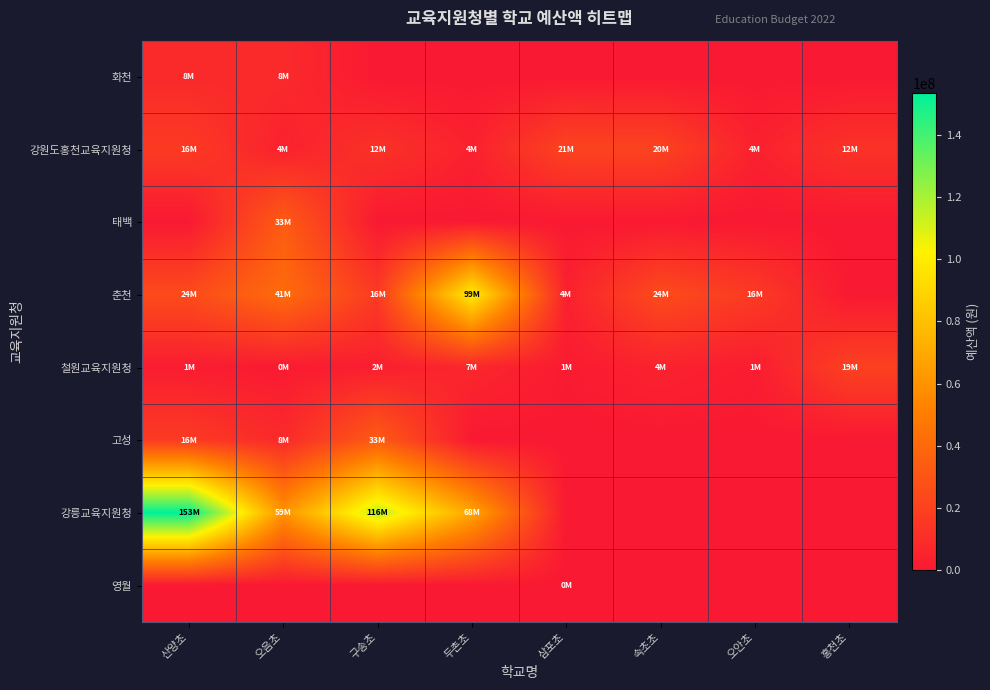

Between 오음초 and 삼포초, which is larger?

오음초